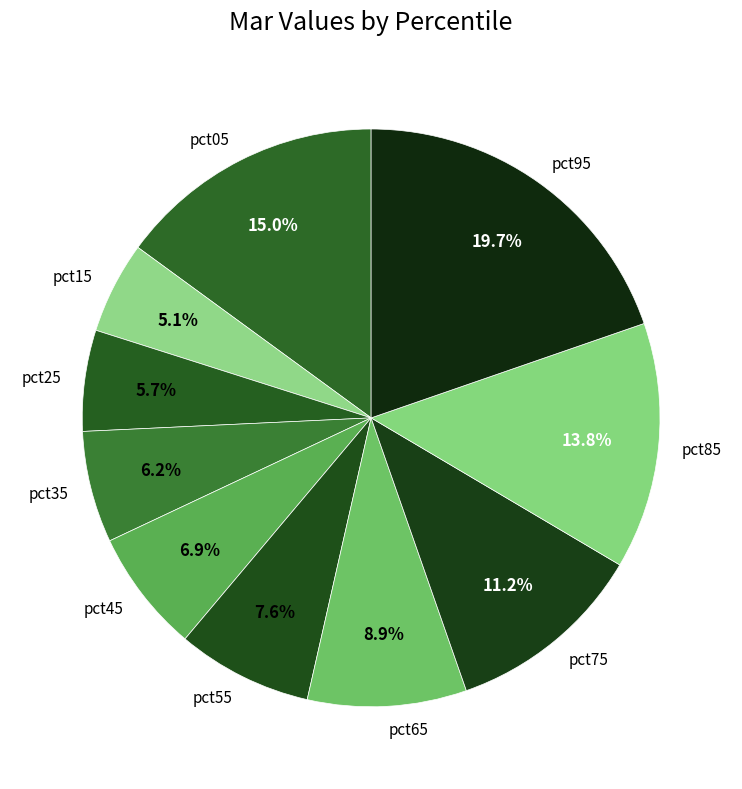

Which slice is the smallest?

pct15